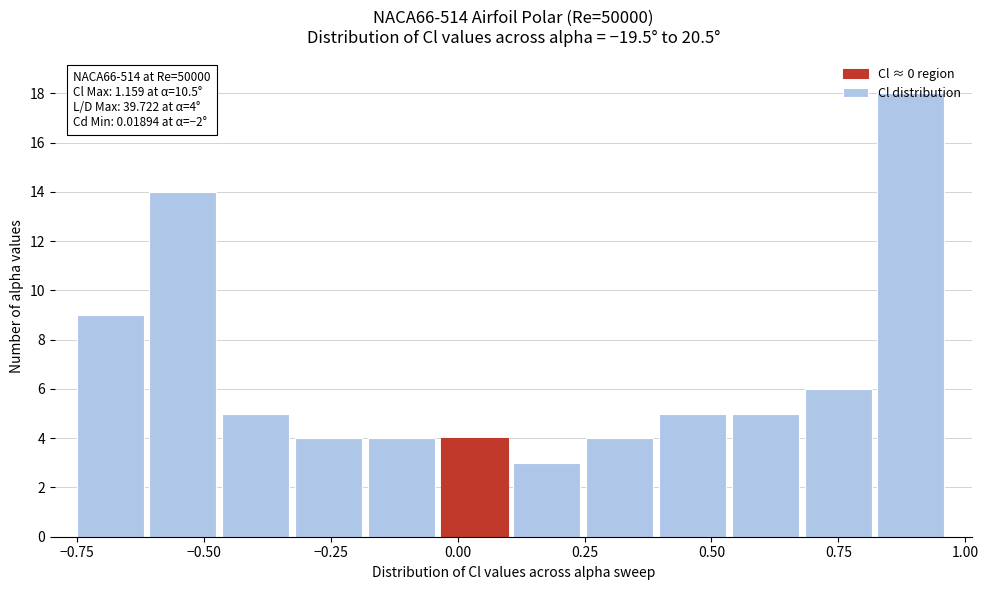

Read against the x-axis, roughly where is the centre of the tallest bar?

0.90